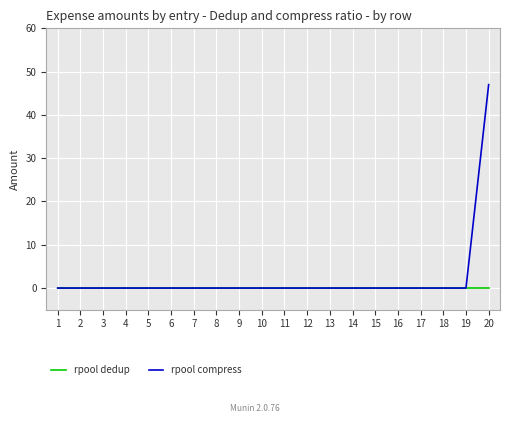

Rank the series by their maximum value, from highest to lowest.

rpool compress, rpool dedup